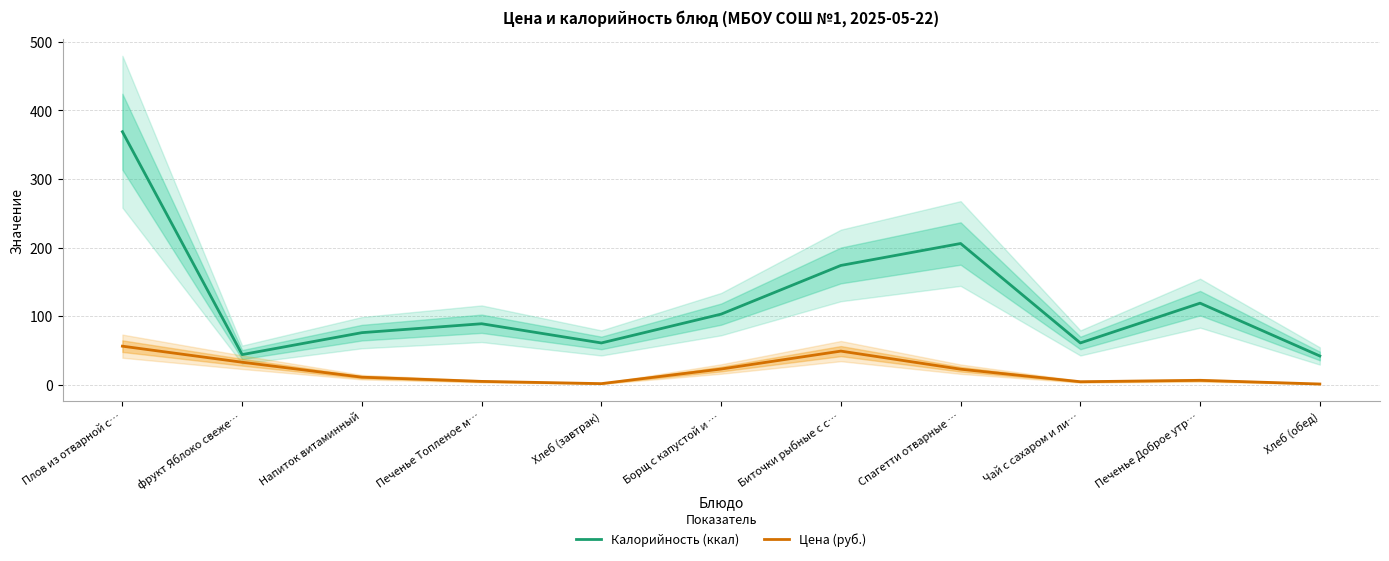

What is the spread (max minus min) of values at Напиток витаминный?

64.9